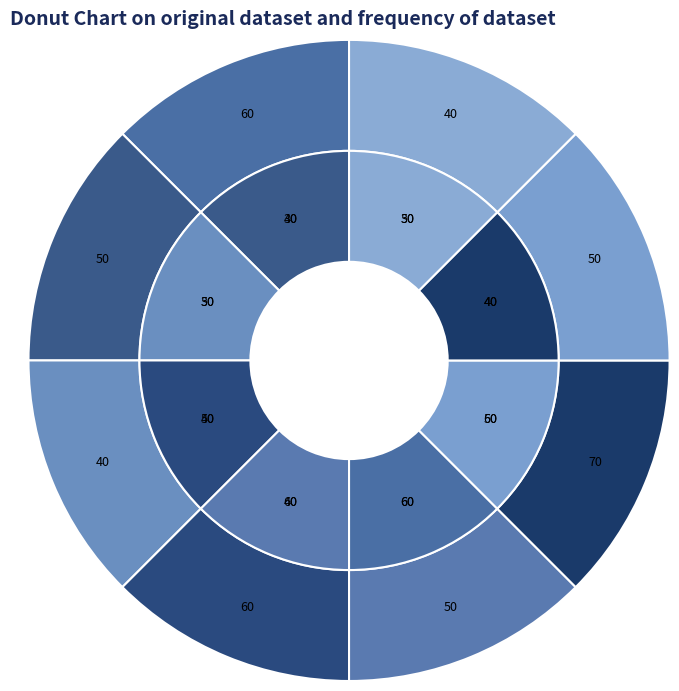

Combined, do Criterion 5 and Criterion 4 account for over 50%?

No